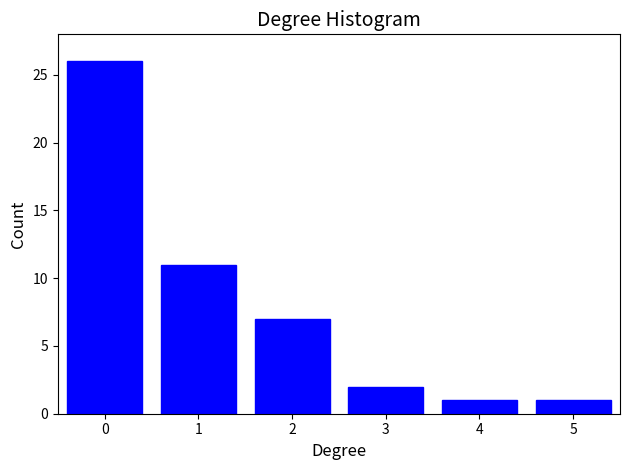

Reading right to left, transcribe all the data shown in this chart.

1	1	2	7	11	26